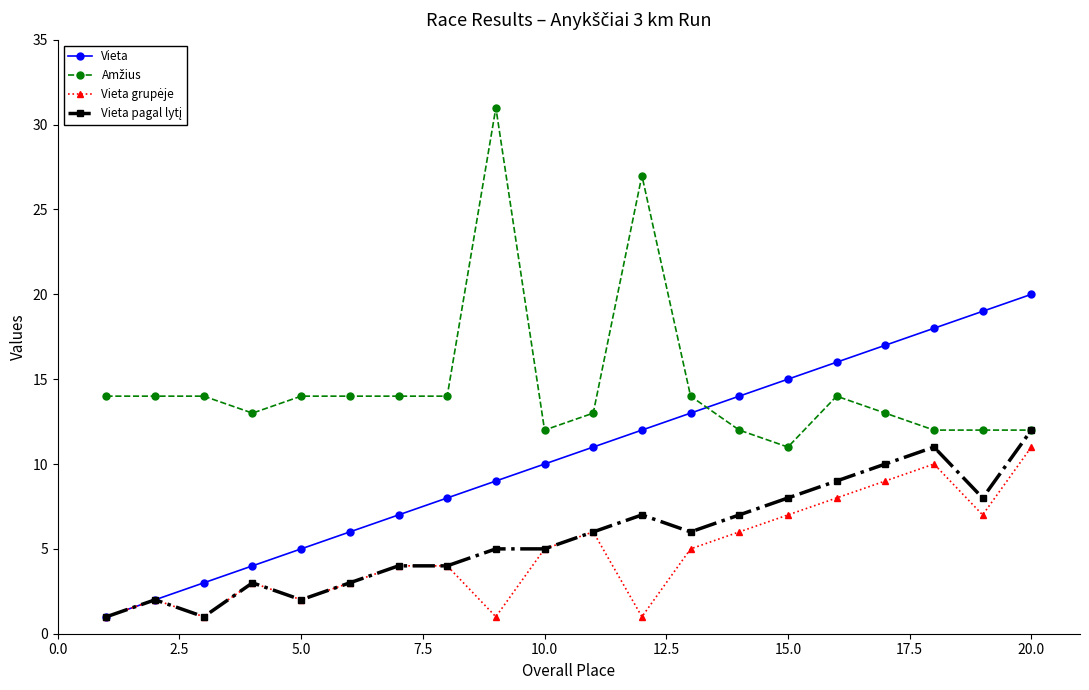

What is the maximum value shown in the chart?

31